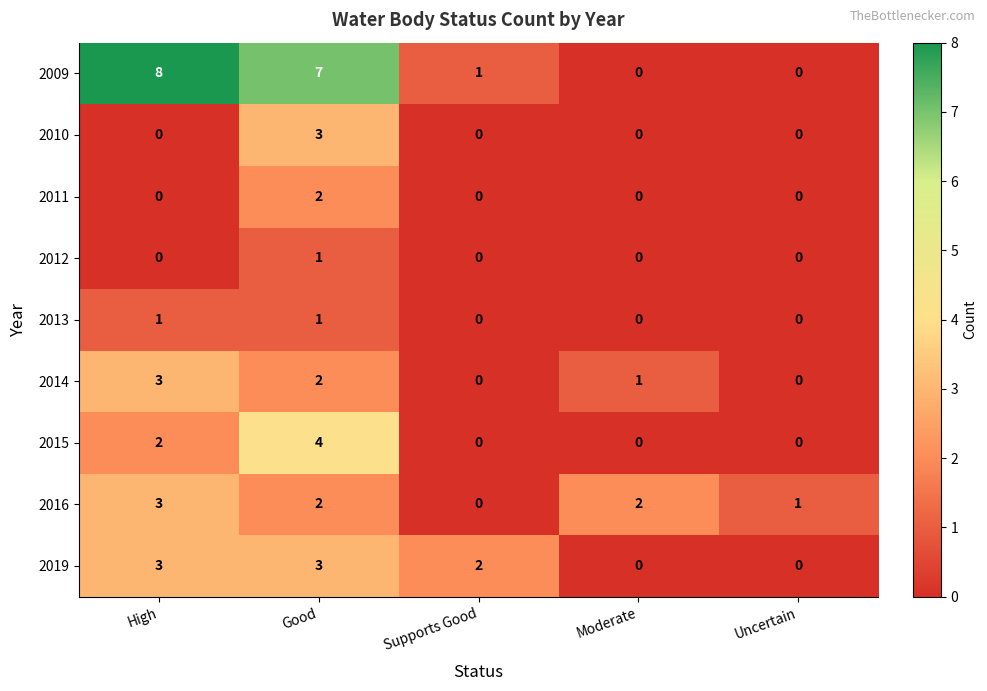

True or false: 2014 has a value of 2 at Good.

True